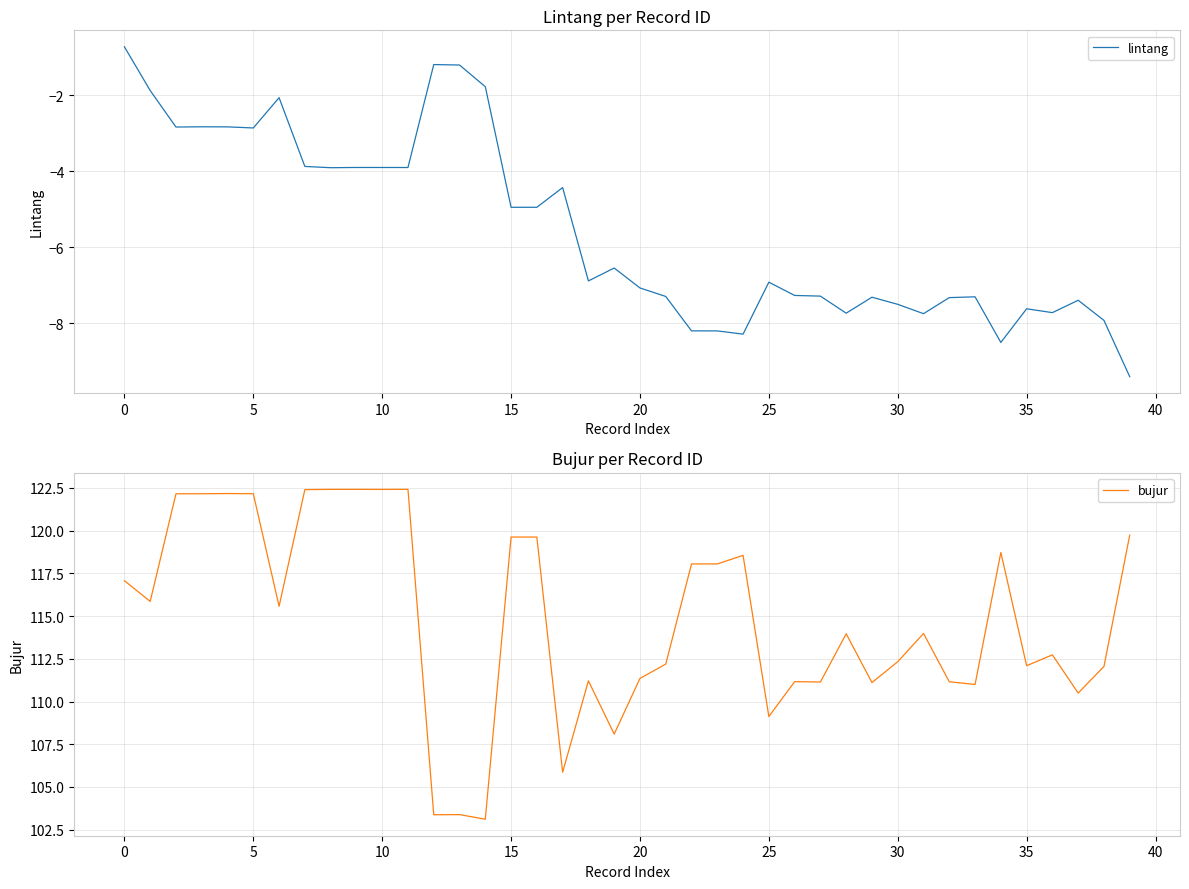

True or false: lintang and bujur intersect in this chart.

False